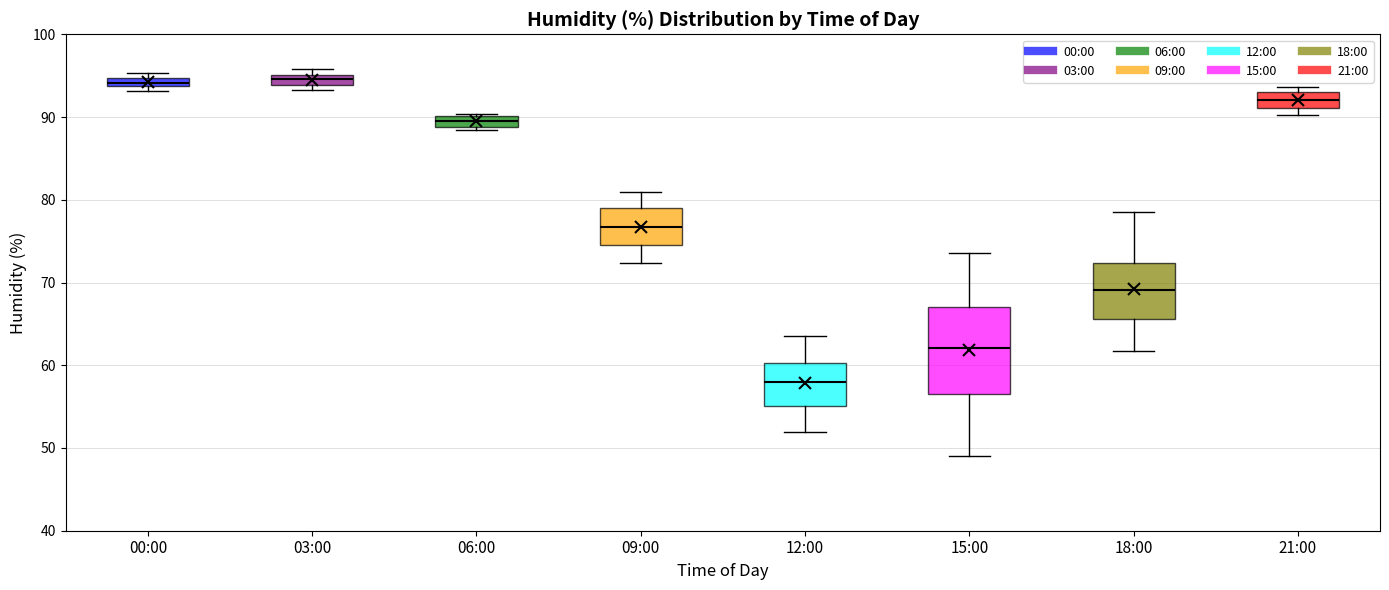

Comparing the boxes themselves (not the whiskers), which one is the tallest?

15:00